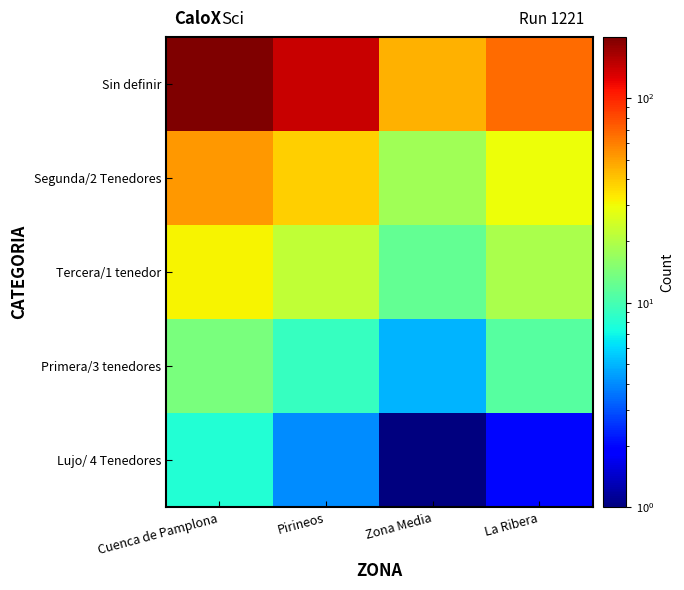

Reading left to right, extract all data points from this chart.

Sin definir: Cuenca de Pamplona=198	Pirineos=142	Zona Media=45	La Ribera=67
Segunda/2 Tenedores: Cuenca de Pamplona=52	Pirineos=38	Zona Media=18	La Ribera=29
Tercera/1 tenedor: Cuenca de Pamplona=31	Pirineos=22	Zona Media=12	La Ribera=19
Primera/3 tenedores: Cuenca de Pamplona=14	Pirineos=9	Zona Media=5	La Ribera=11
Lujo/ 4 Tenedores: Cuenca de Pamplona=8	Pirineos=4	Zona Media=1	La Ribera=2